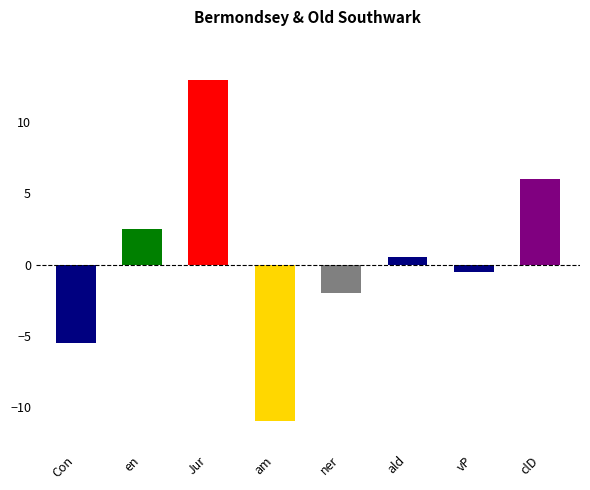

Does the chart contain any negative values?

Yes